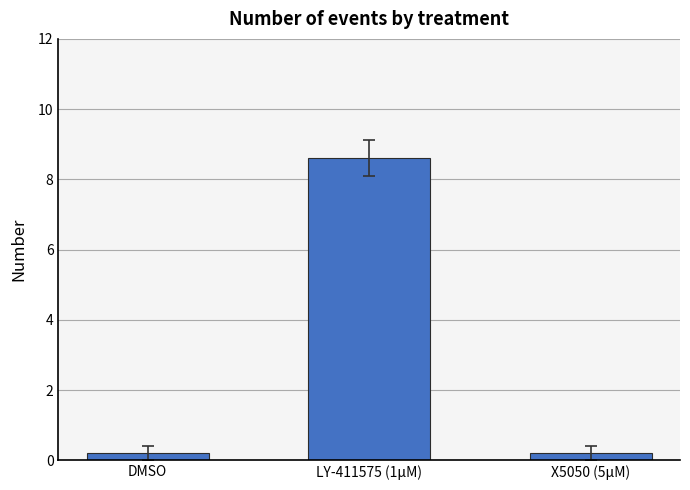

Which label corresponds to the largest value in the chart?

LY-411575 (1μM)